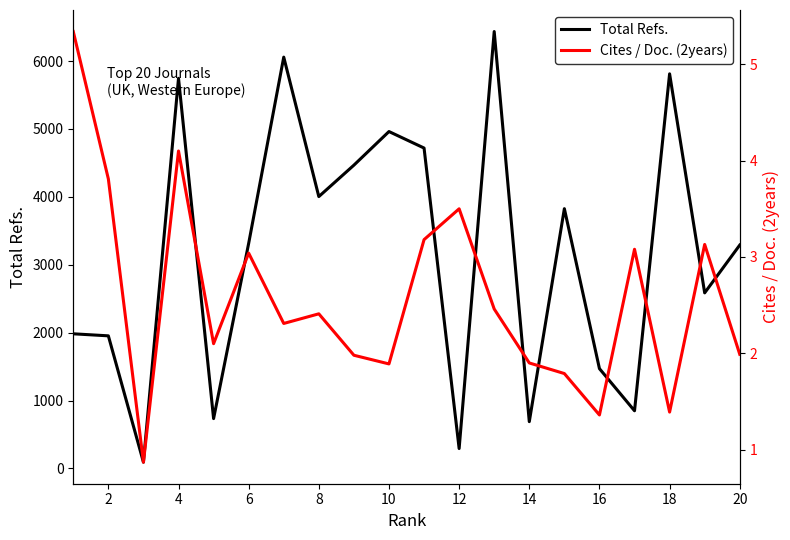

The value of Total Refs. at 4 is 5746. True or false?

True